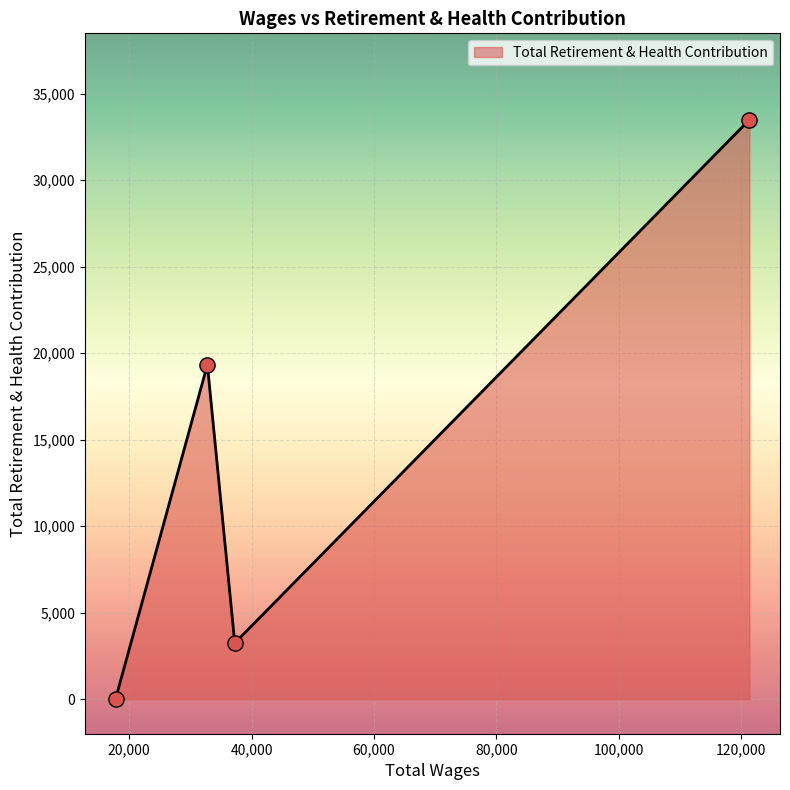

What is the sum of all values?

56074